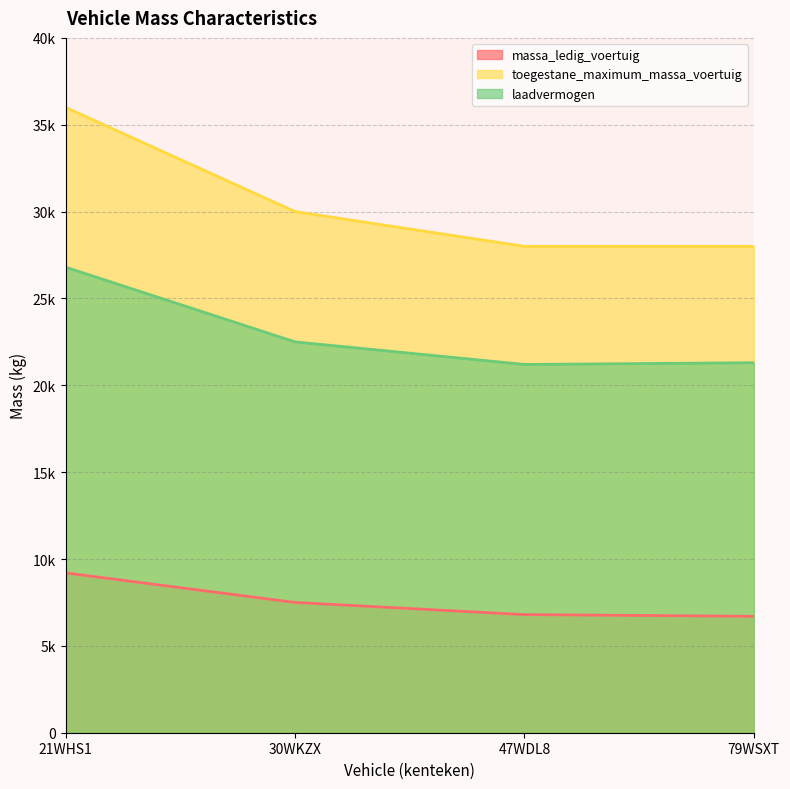

True or false: laadvermogen has a value of 45202 at 21WHS1.

False